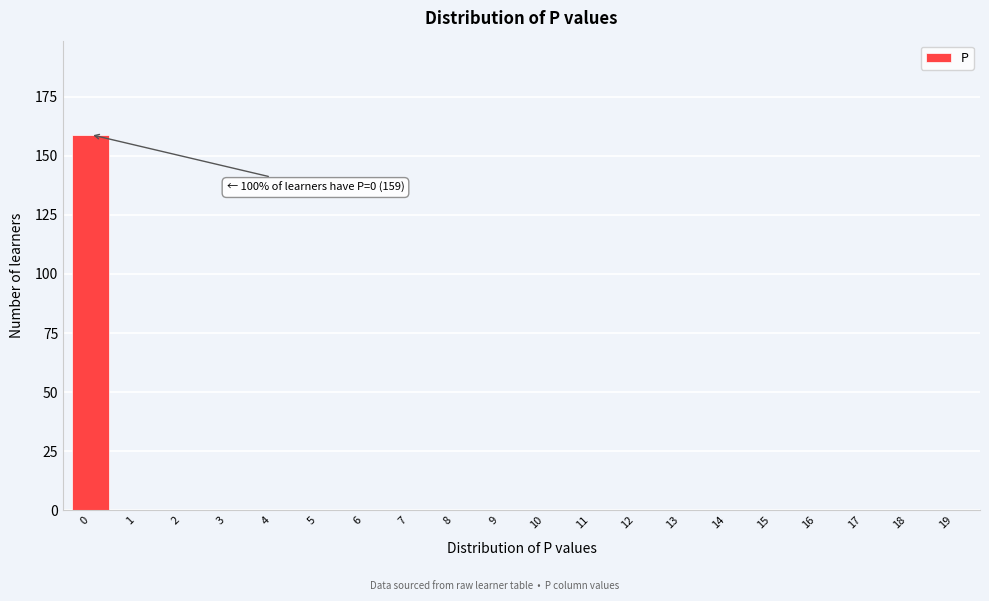

Reading left to right, transcribe all the data shown in this chart.

0=159	1=0	2=0	3=0	4=0	5=0	6=0	7=0	8=0	9=0	10=0	11=0	12=0	13=0	14=0	15=0	16=0	17=0	18=0	19=0